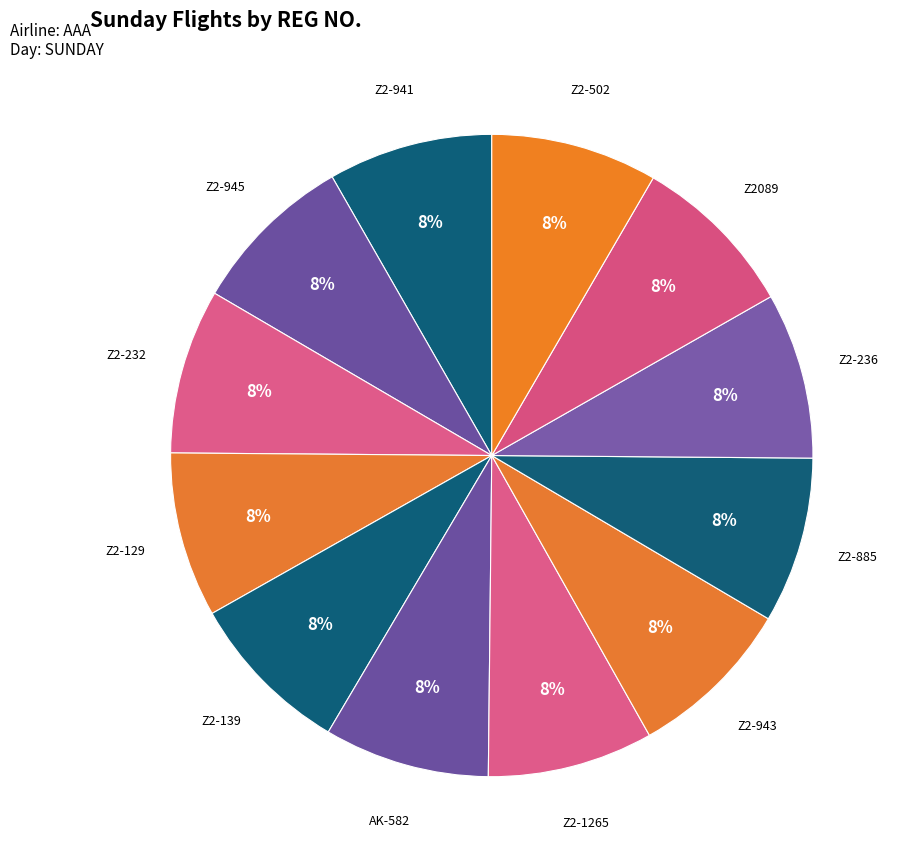

To the nearest percent, what percentage of the pie is Z2-943?

8%